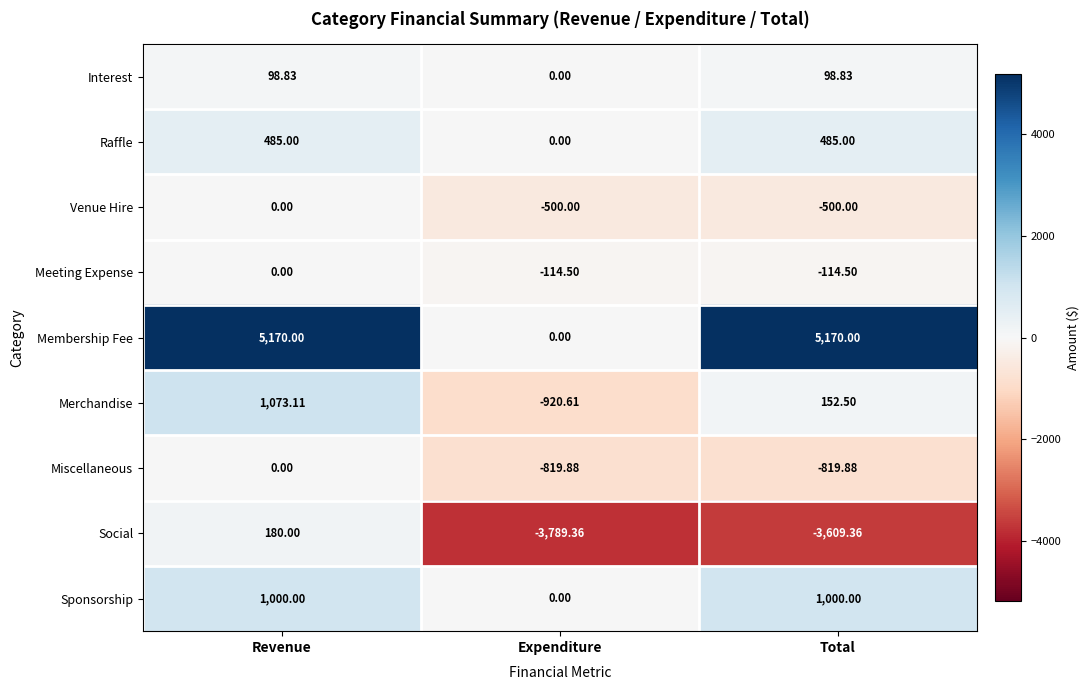

How many series are shown in this chart?

9